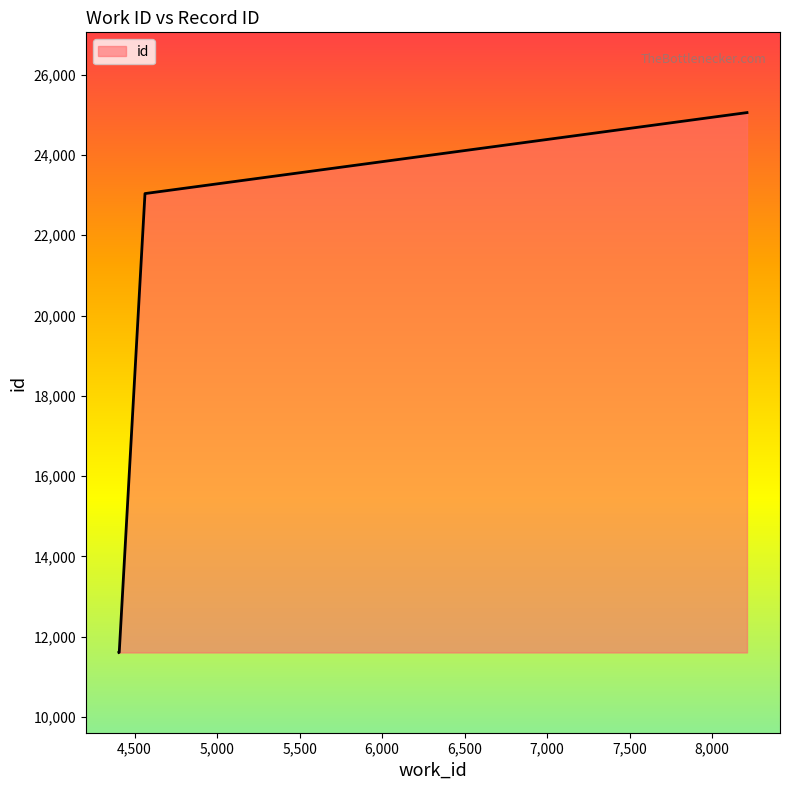

What is the sum of all values?

71307